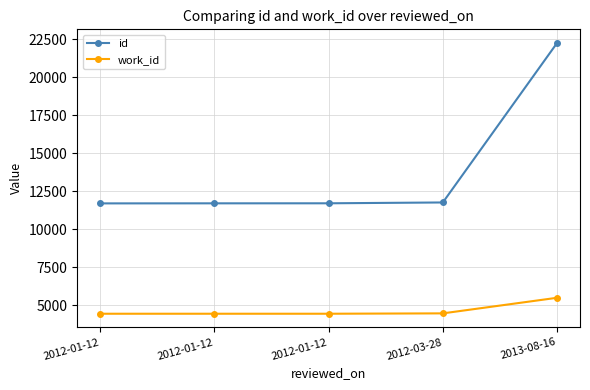

Is it true that id equals 3544 at 2012-03-28?

False